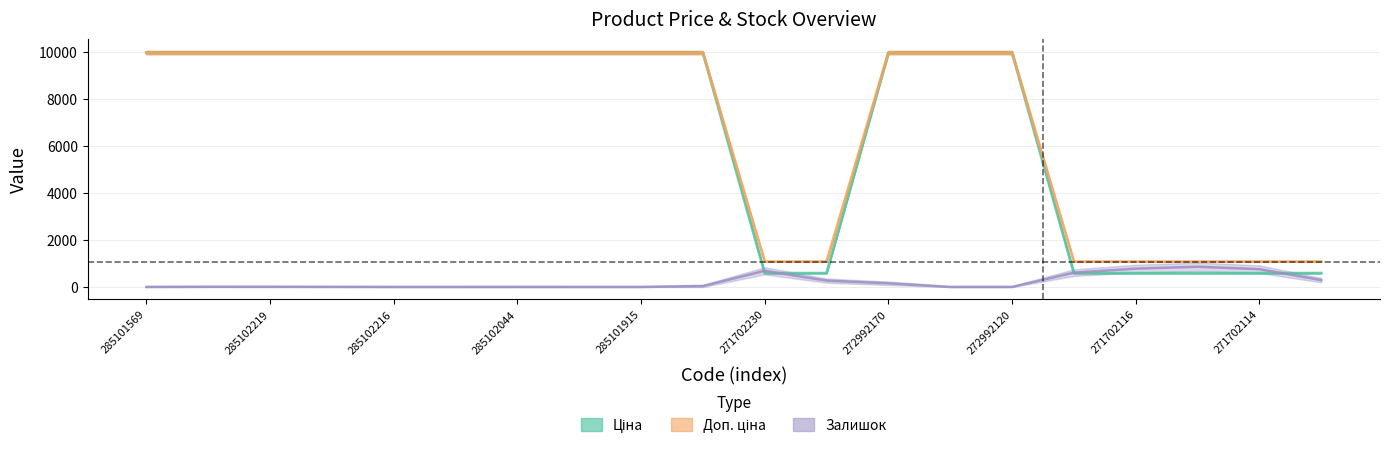

Is this an area chart (filled region under the line)?

No